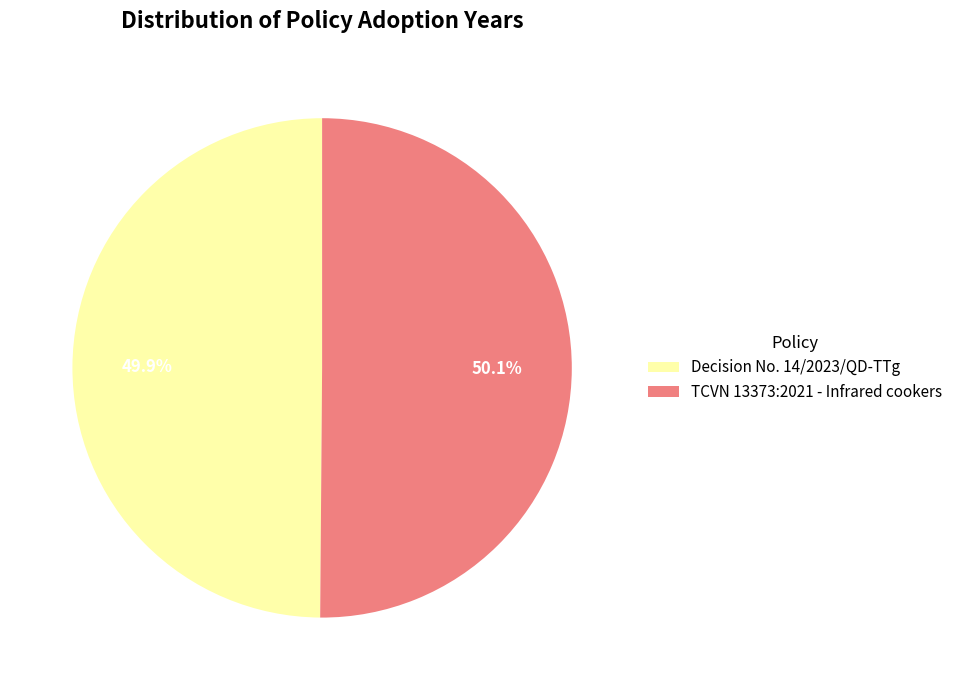

The Decision No. 14/2023/QD-TTg slice represents 50% of the pie. True or false?

True